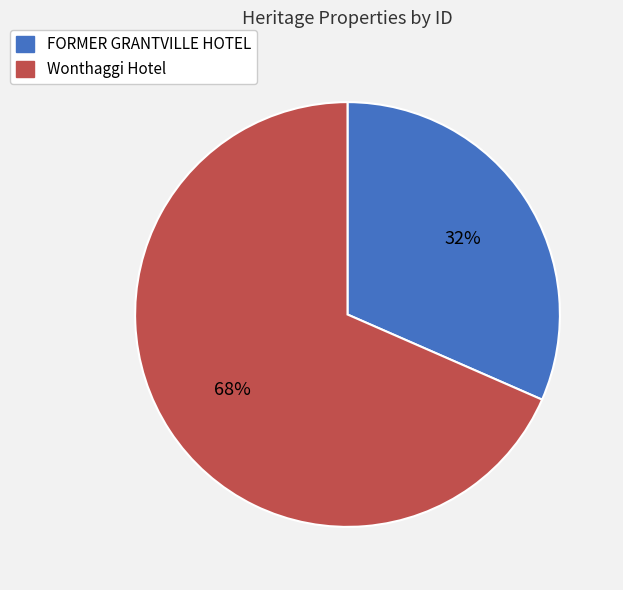

True or false: FORMER GRANTVILLE HOTEL accounts for 32% of the total.

True